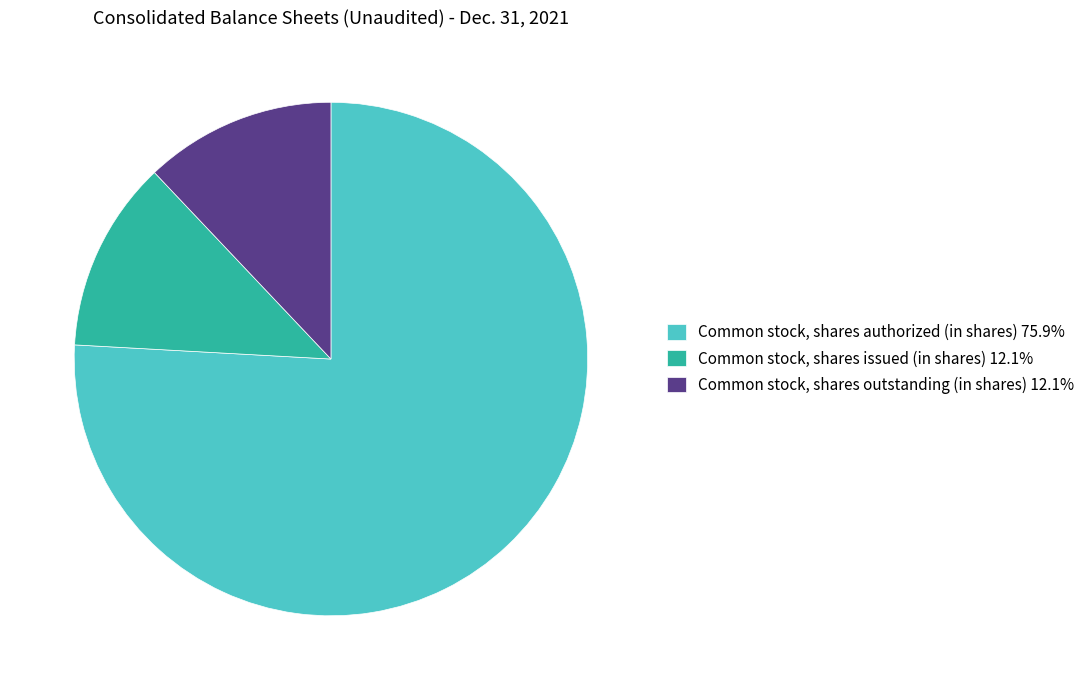

Combined, do Common stock, shares outstanding (in shares) 12.1% and Common stock, shares issued (in shares) 12.1% account for over 50%?

No